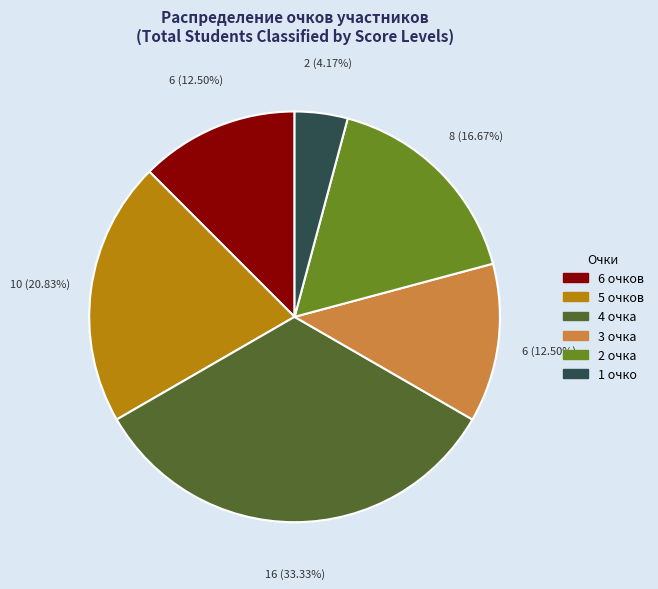

Combined, do 5 очков and 3 очка account for over 50%?

No